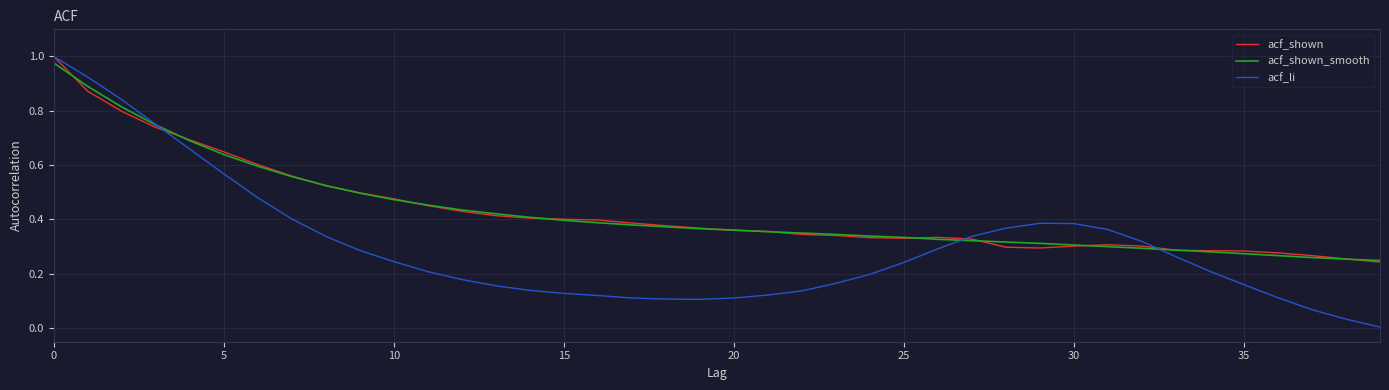

Which series has the widest spread of values?

acf_li